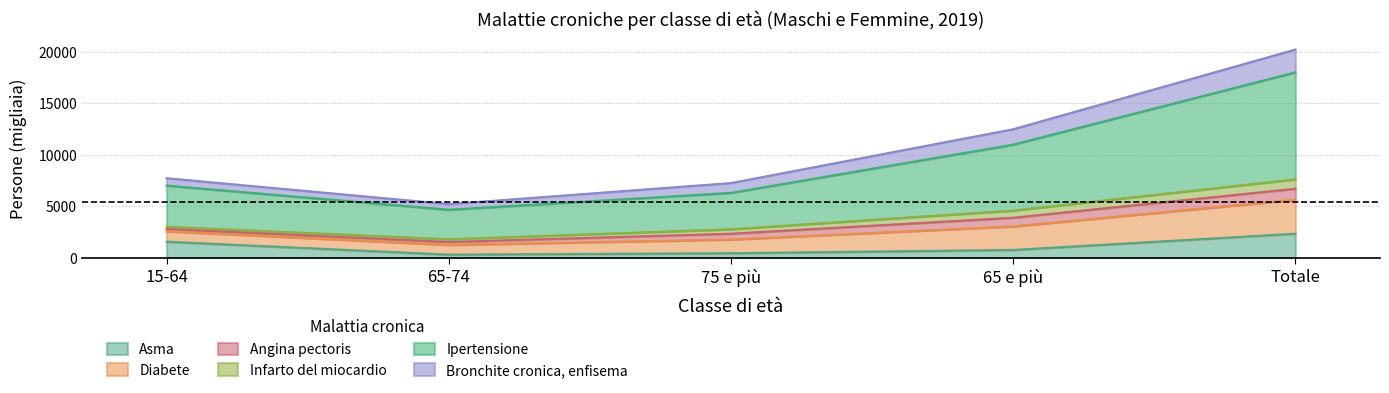

Which category has the highest value in the Asma series?

Totale